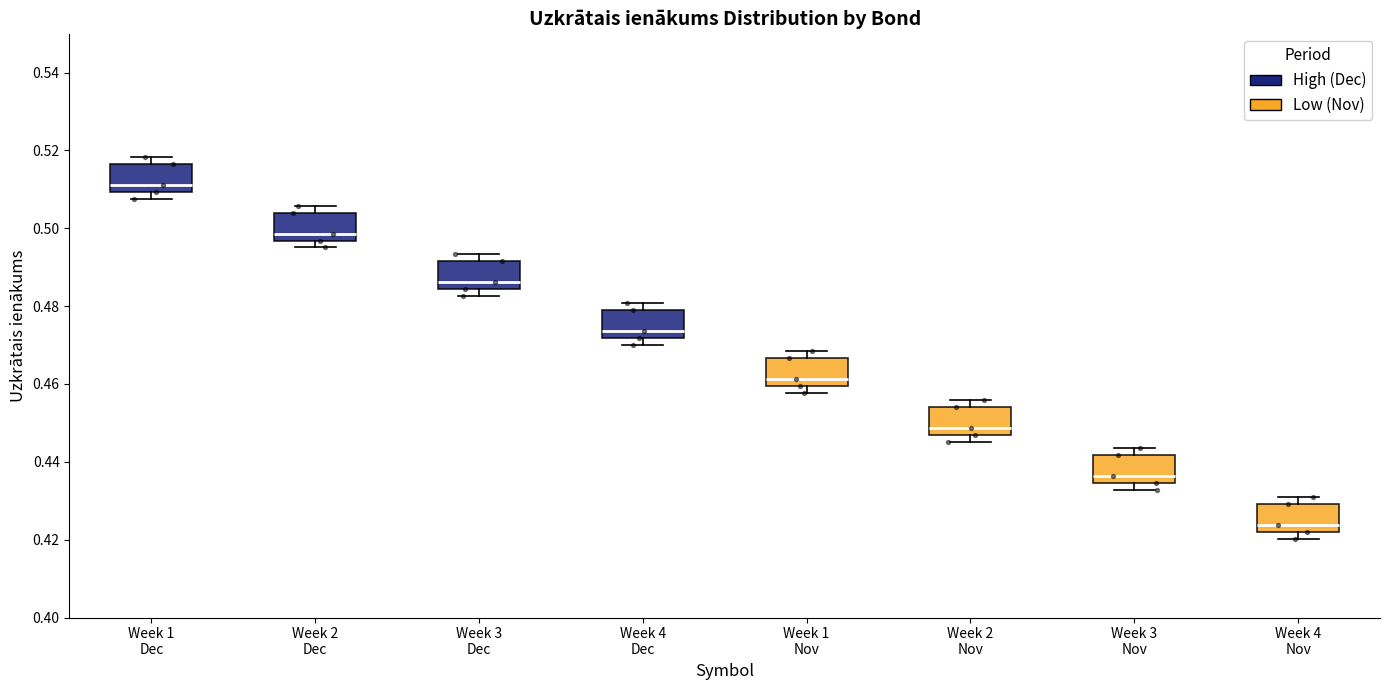

Where does the median line of the box for Week 1 Nov sit on the y-axis? The values are not printed on the chart, so give them approximately, as read against the axis.

0.462